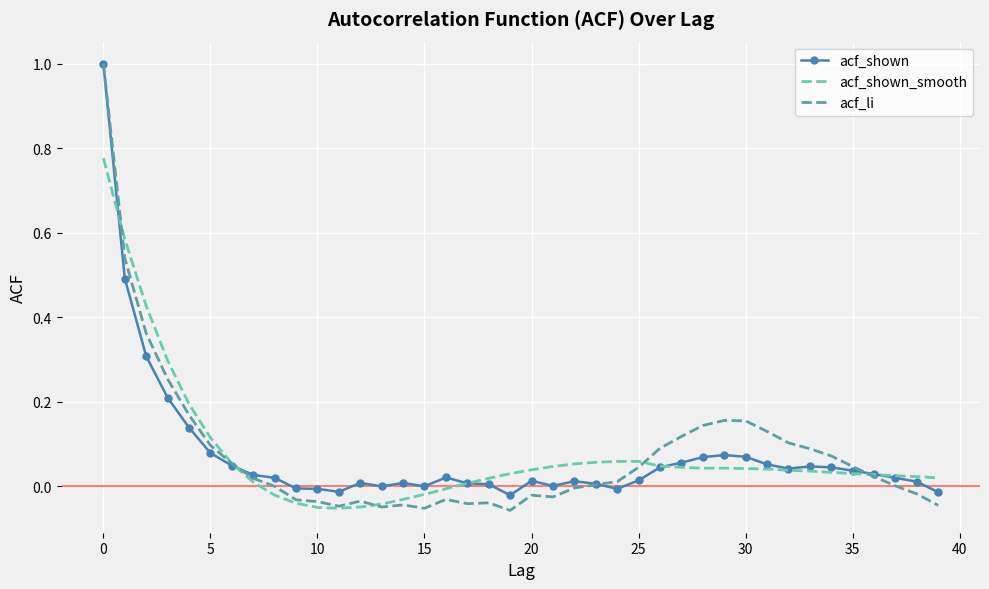

What is the greatest value displayed?

1.0